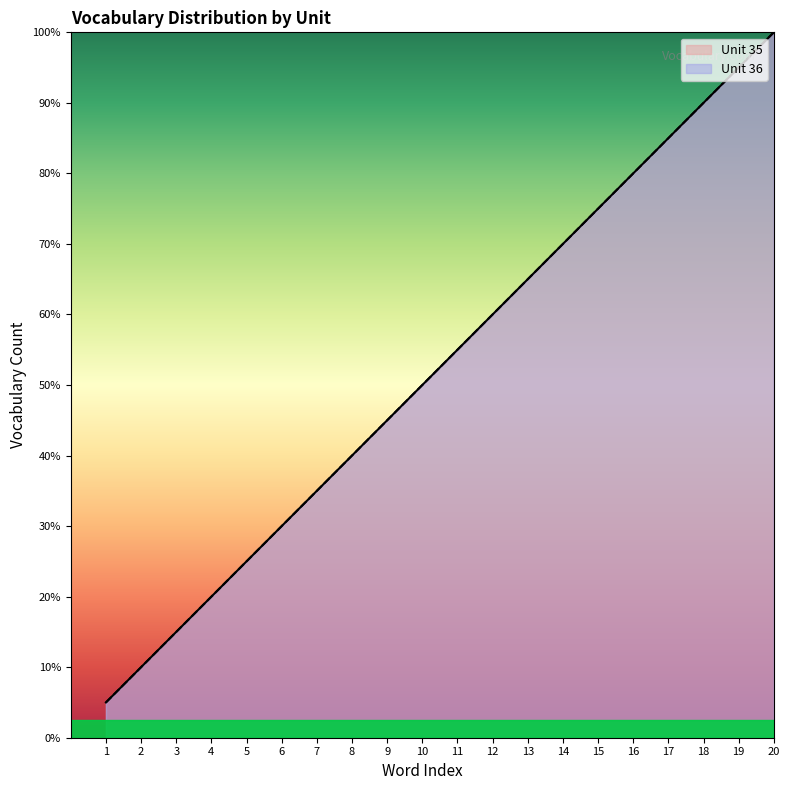

Which series has the largest total across all categories?

Unit 35